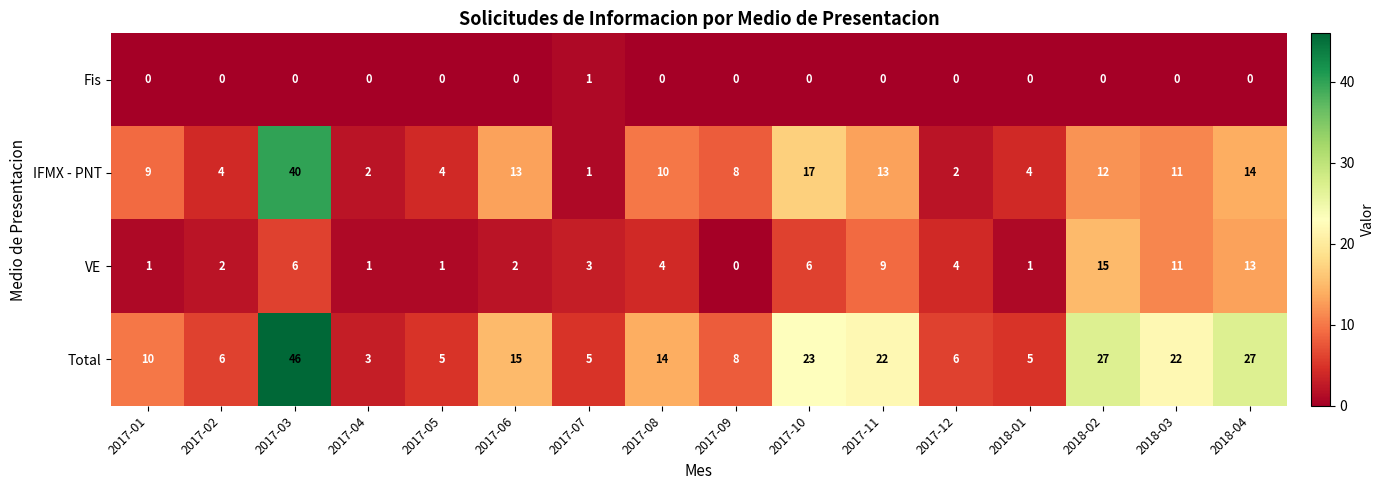

Which series has the largest range (max minus min)?

Total